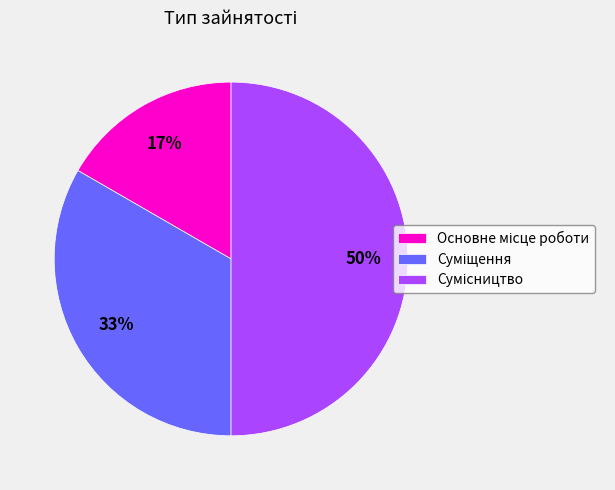

To the nearest percent, what is the difference between the largest and smallest slice percentages?

33%